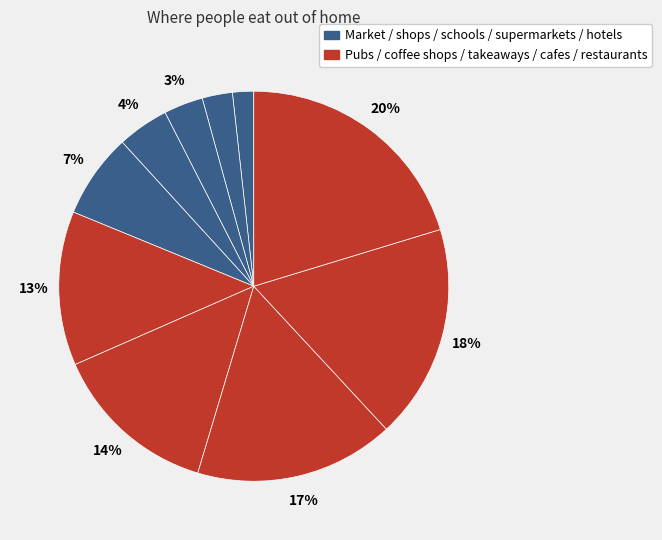

Count the number of slices in the pie.

10